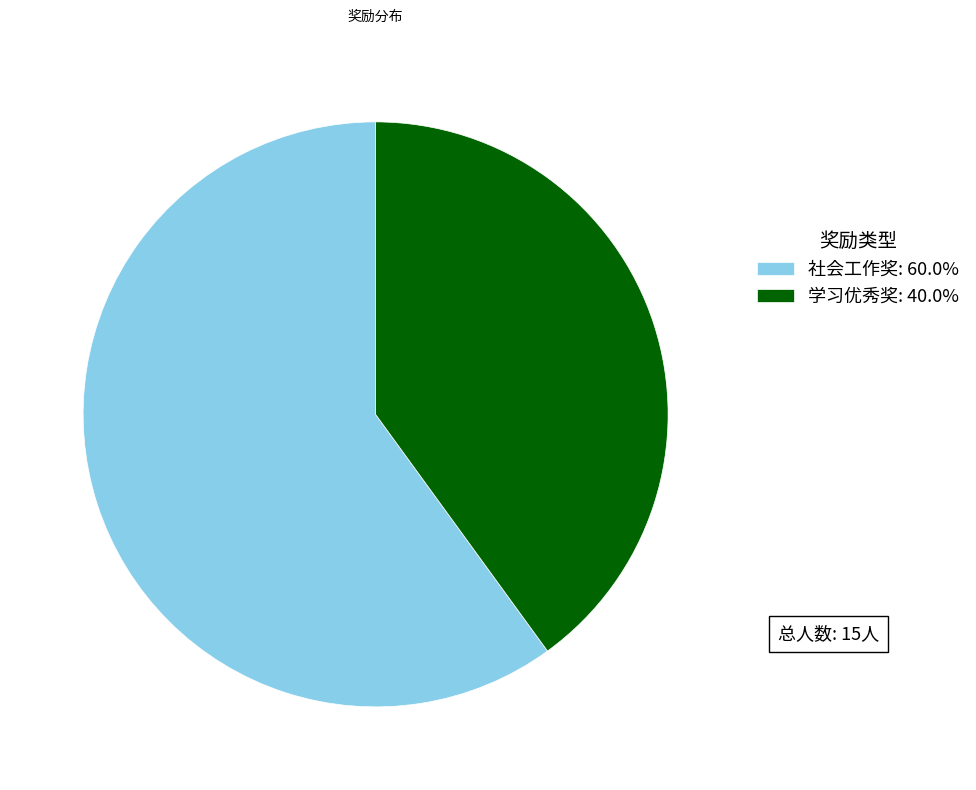

What is the ratio of the value at 社会工作奖: 60.0% to the value at 学习优秀奖: 40.0%?

1.5